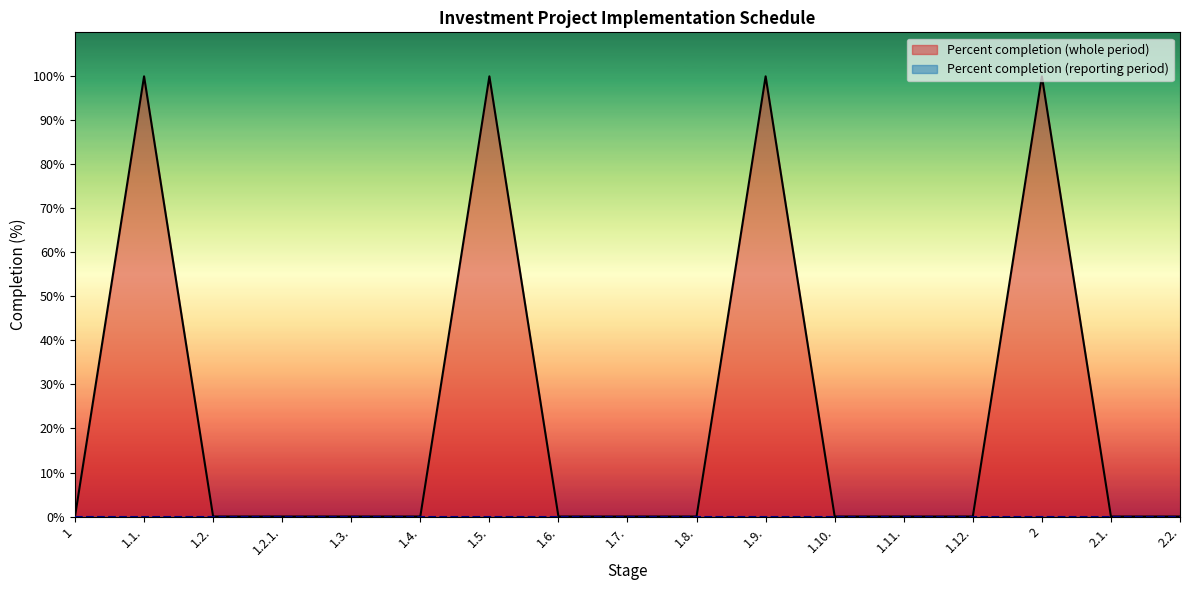

The chart shows a value of -44 at 1.10.. True or false?

False